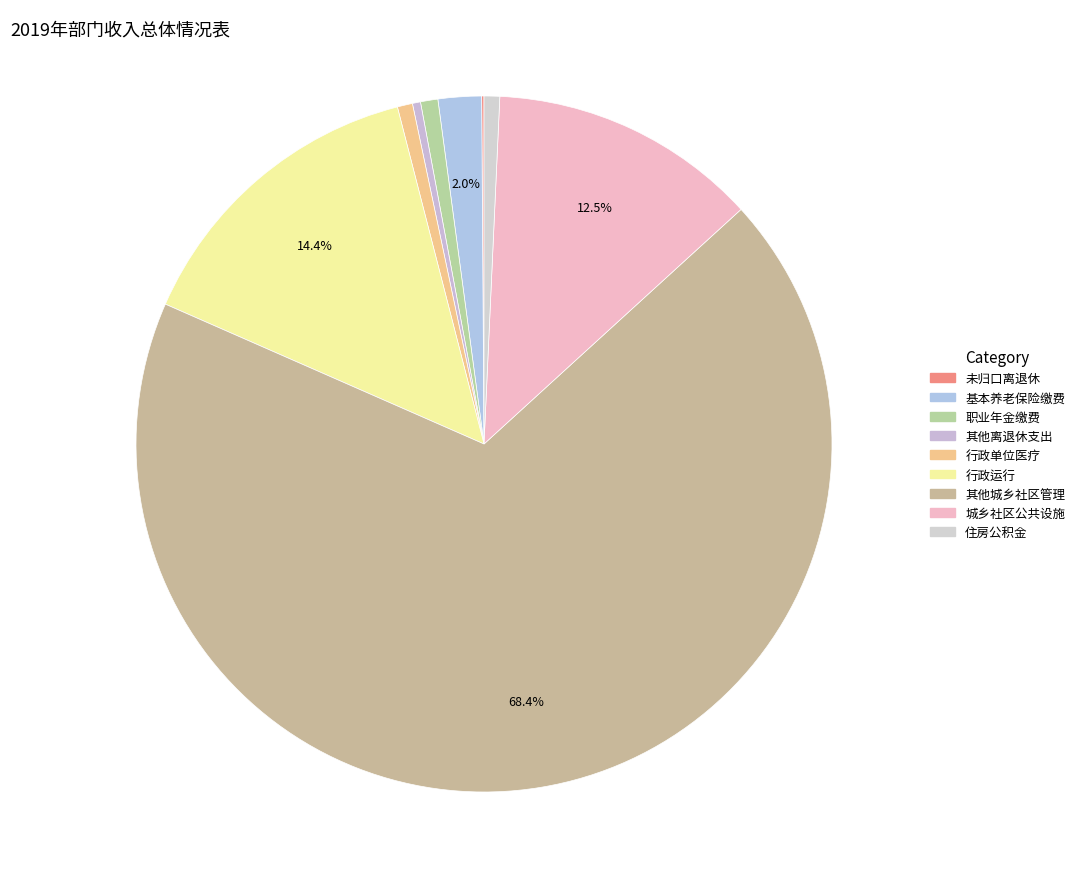

Which category has the biggest portion of the pie?

其他城乡社区管理事务支出